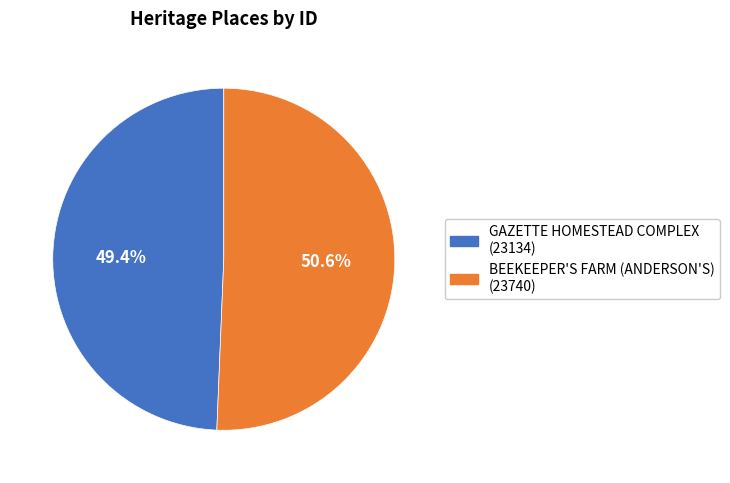

To the nearest percent, what portion does GAZETTE HOMESTEAD COMPLEX represent?

49%